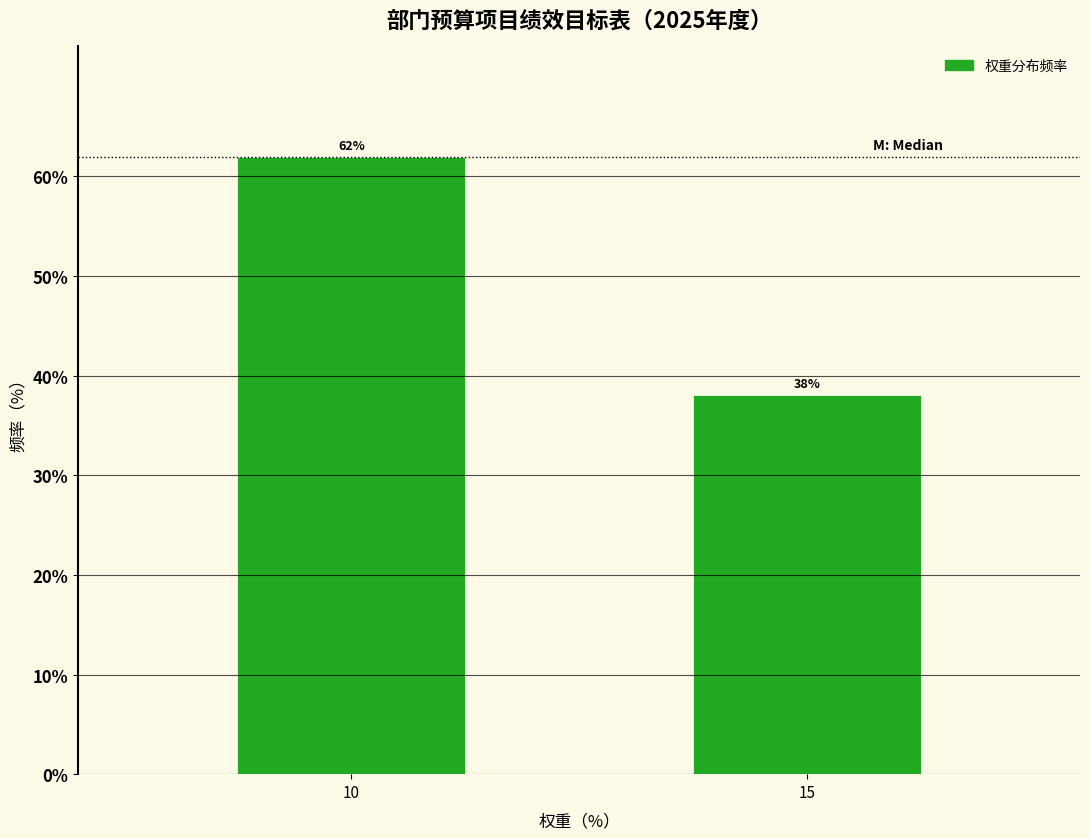

Which has a higher value, 15 or 10?

10